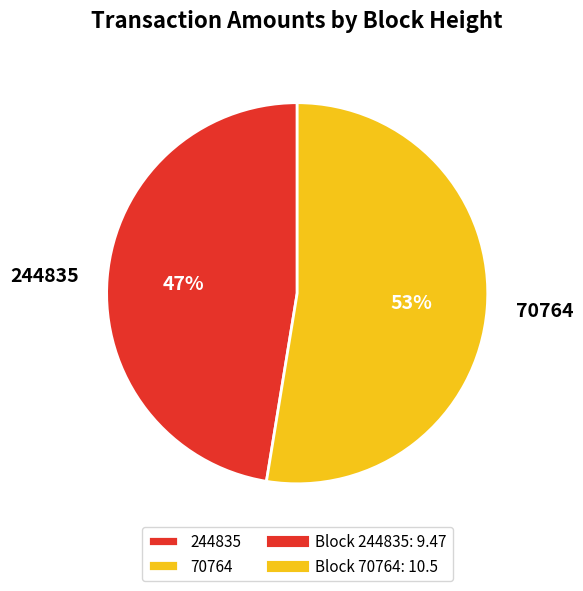

The 70764 slice represents 53% of the pie. True or false?

True